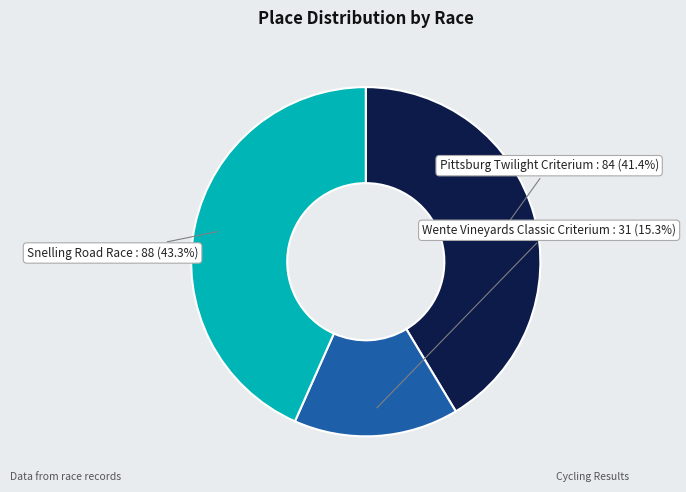

Does Pittsburg Twilight Criterium represent more than half of the total?

No